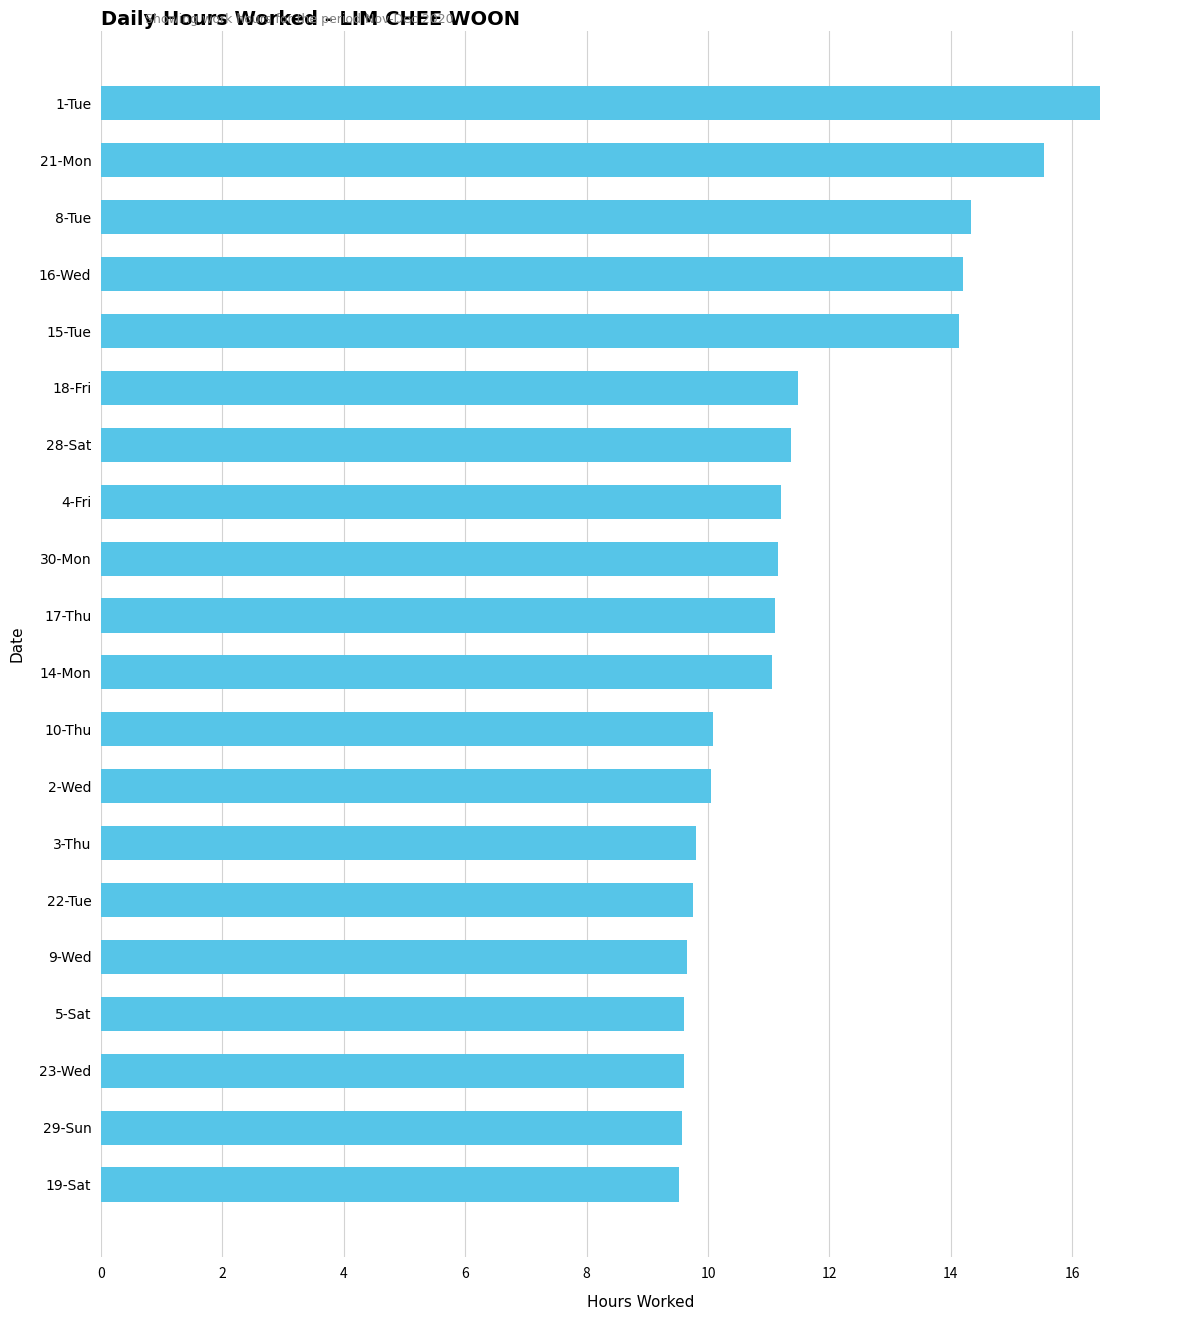

The value at 23-Wed is 9.6. True or false?

True